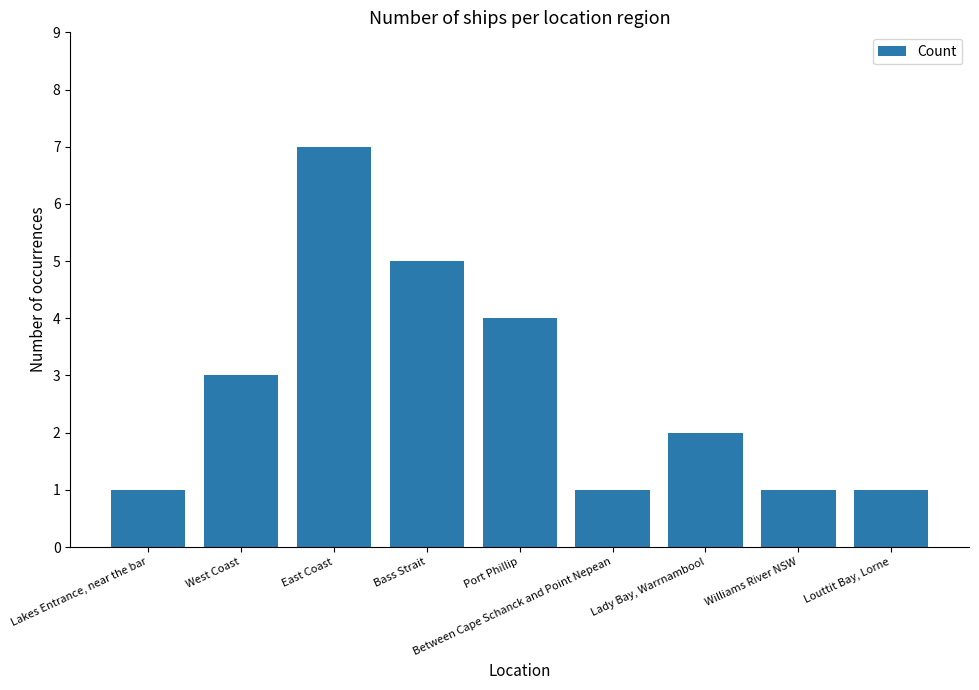

How many data points does each series have?

9